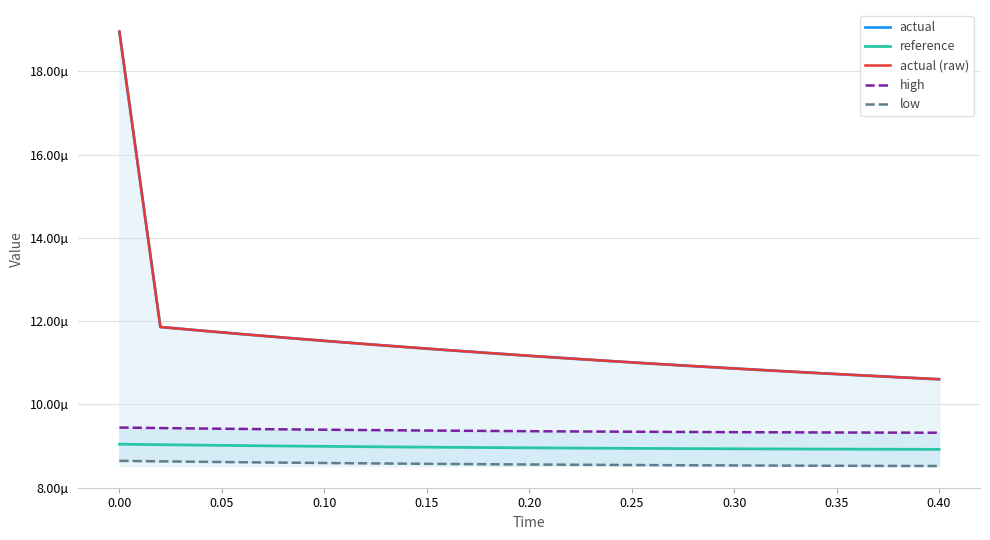

True or false: actual (raw) has more than 0 interior local peaks.

False